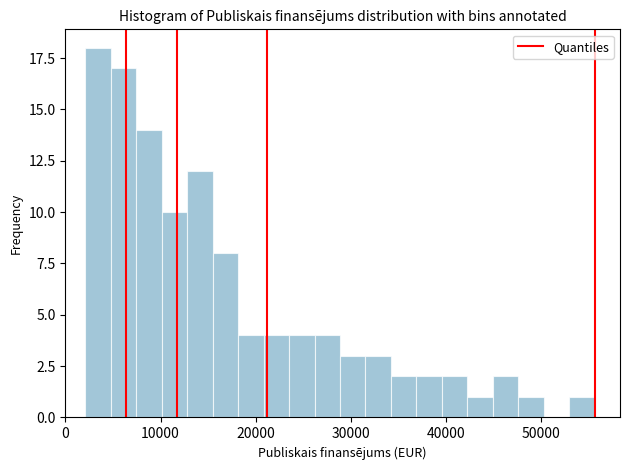

Read against the x-axis, roughly where is the centre of the tallest bar?

3000